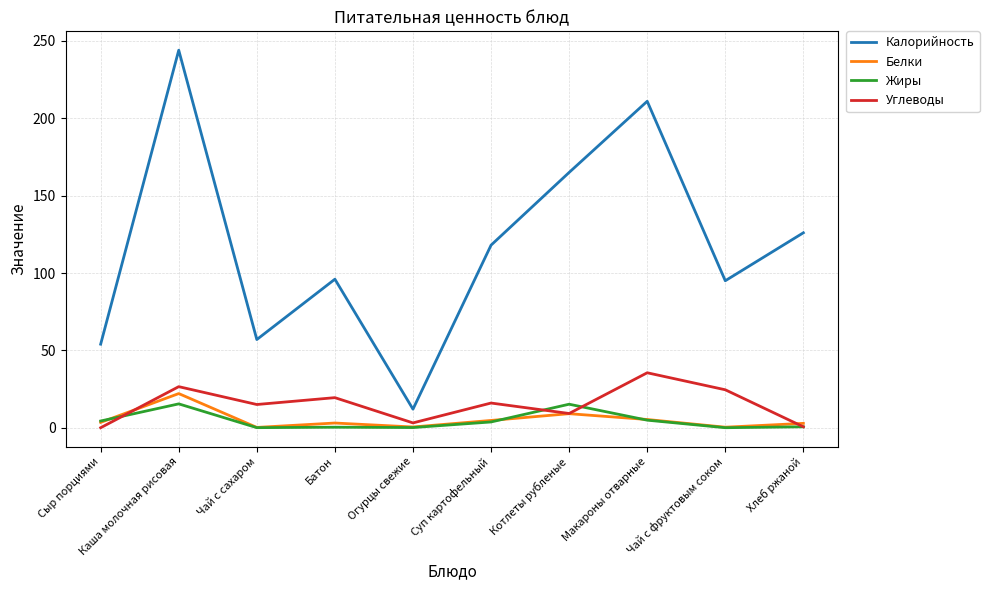

Which category has the highest value in the Белки series?

Каша молочная рисовая